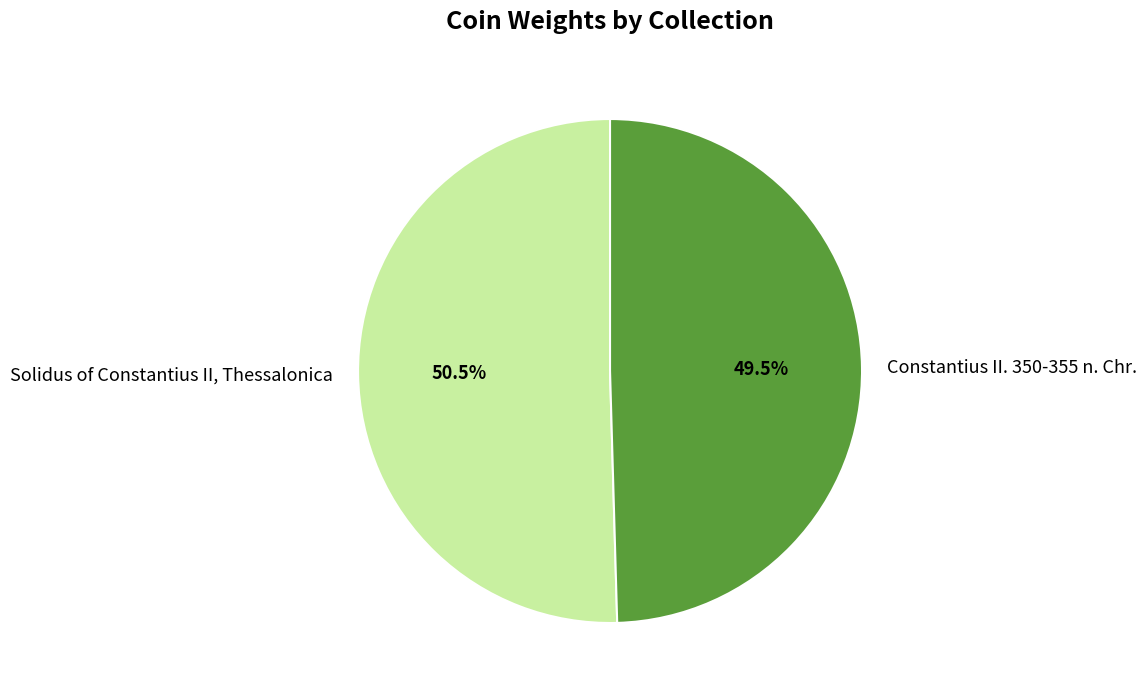

How many segments does this pie chart have?

2